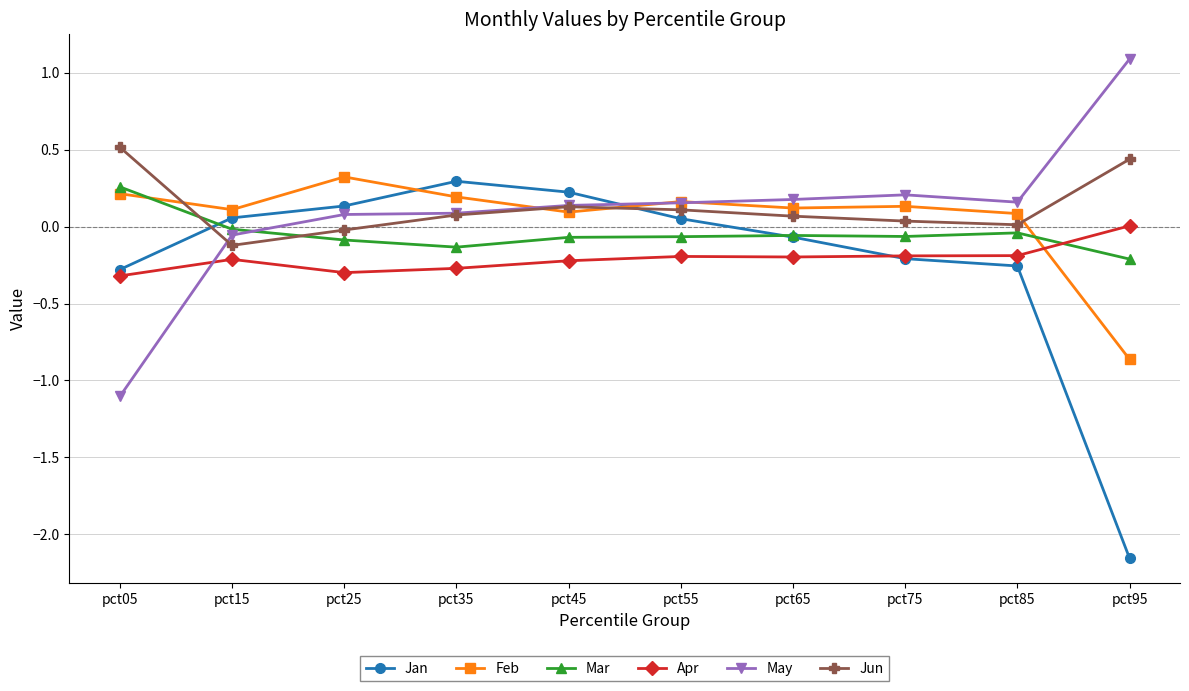

Which category has the highest value across all series?

pct95